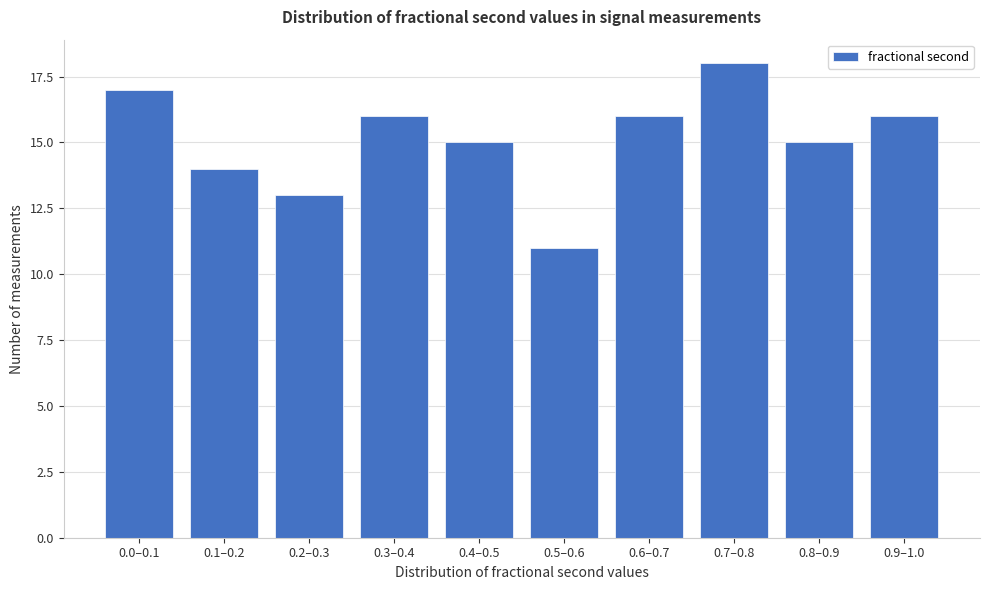

Reading right to left, extract all data points from this chart.

0.9–1.0=16	0.8–0.9=15	0.7–0.8=18	0.6–0.7=16	0.5–0.6=11	0.4–0.5=15	0.3–0.4=16	0.2–0.3=13	0.1–0.2=14	0.0–0.1=17